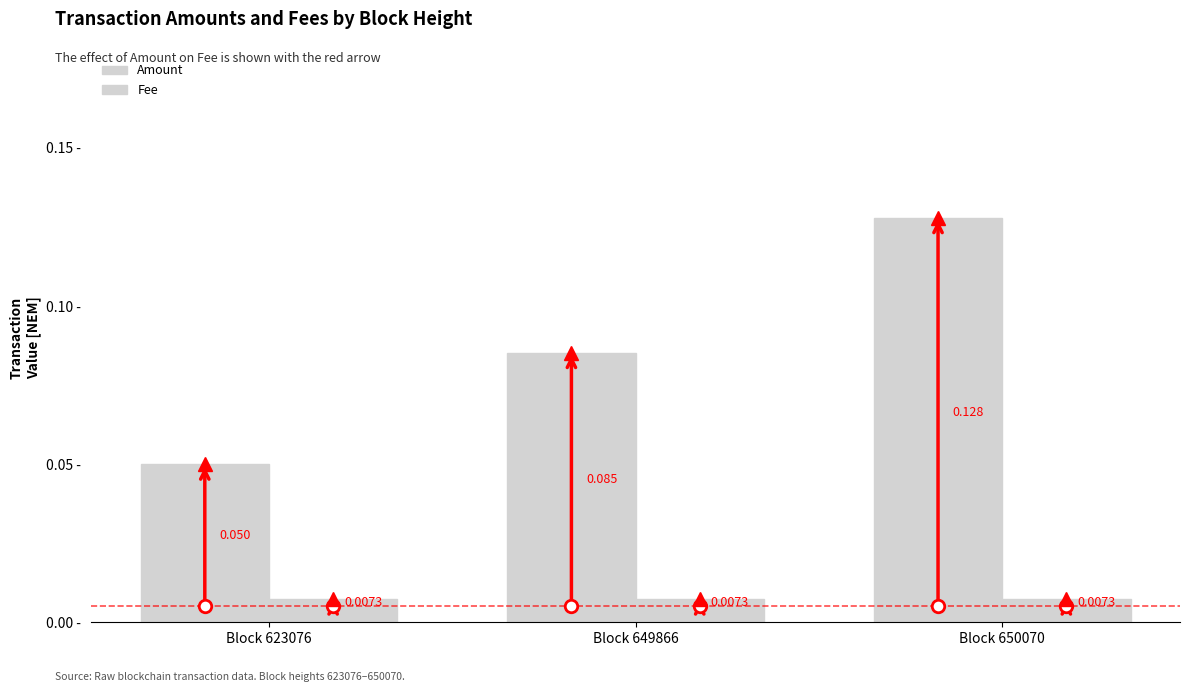

Which series has the largest total across all categories?

Amount